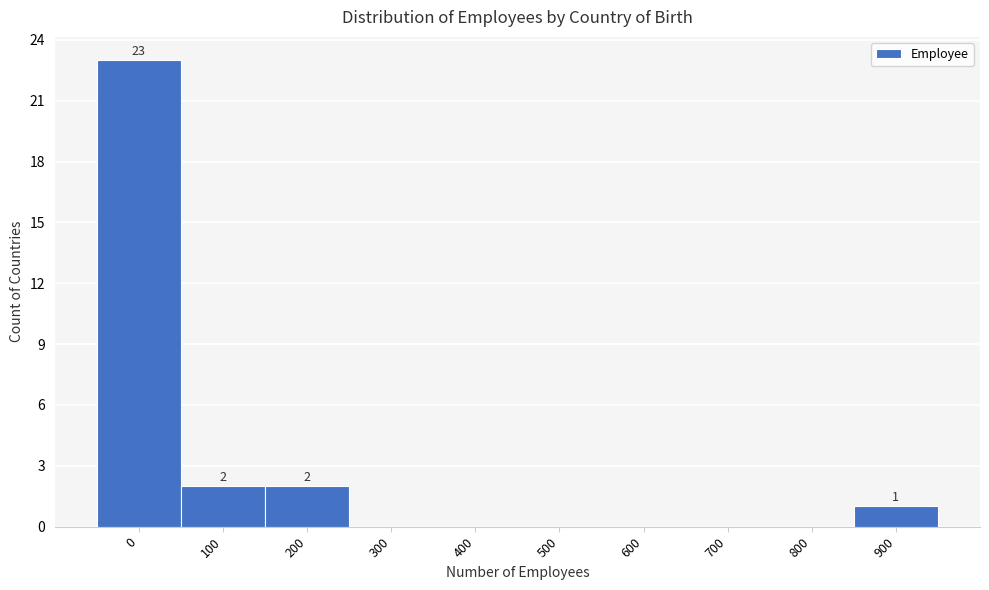

Reading left to right, extract all data points from this chart.

0=23	100=2	200=2	300=0	400=0	500=0	600=0	700=0	800=0	900=1